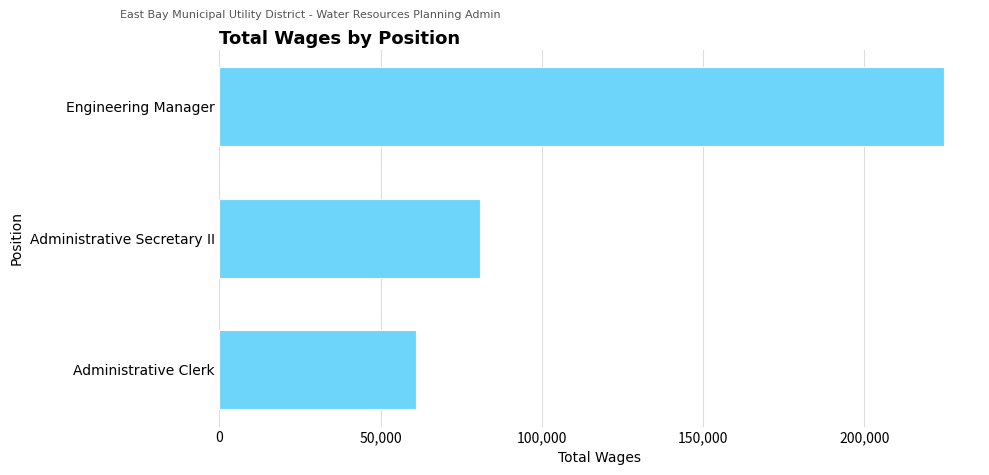

What is the value of the 1st bar from the top?

224650